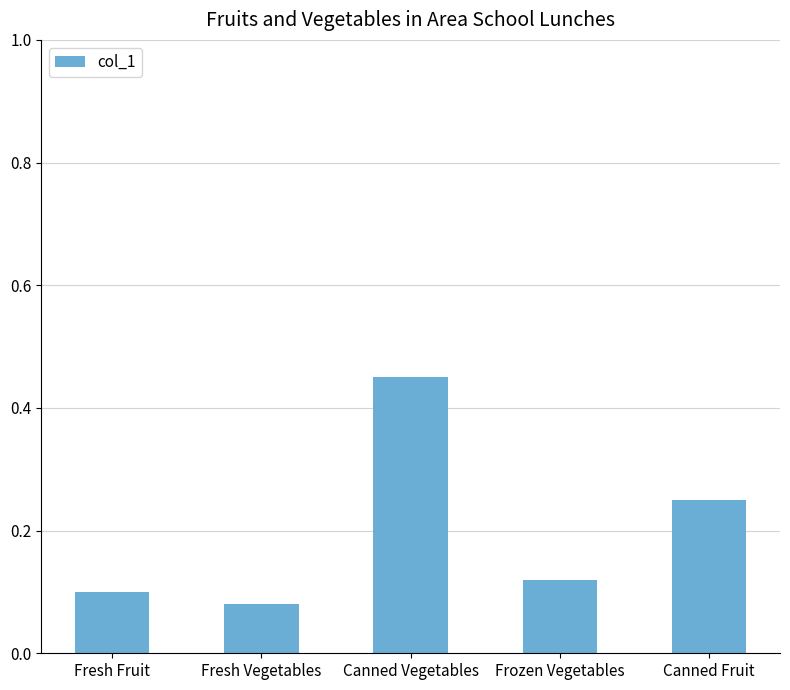

What is the sum of the values at Canned Fruit and Frozen Vegetables?

0.4